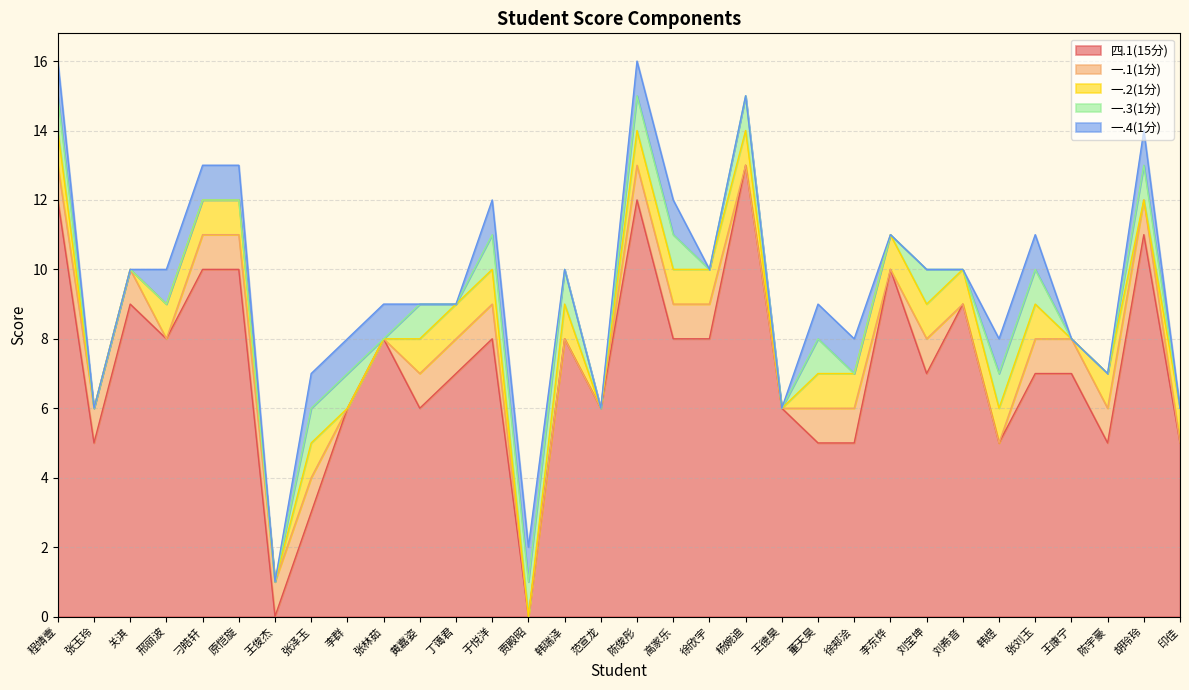

At how many categories does at least one series exceed 11?

3